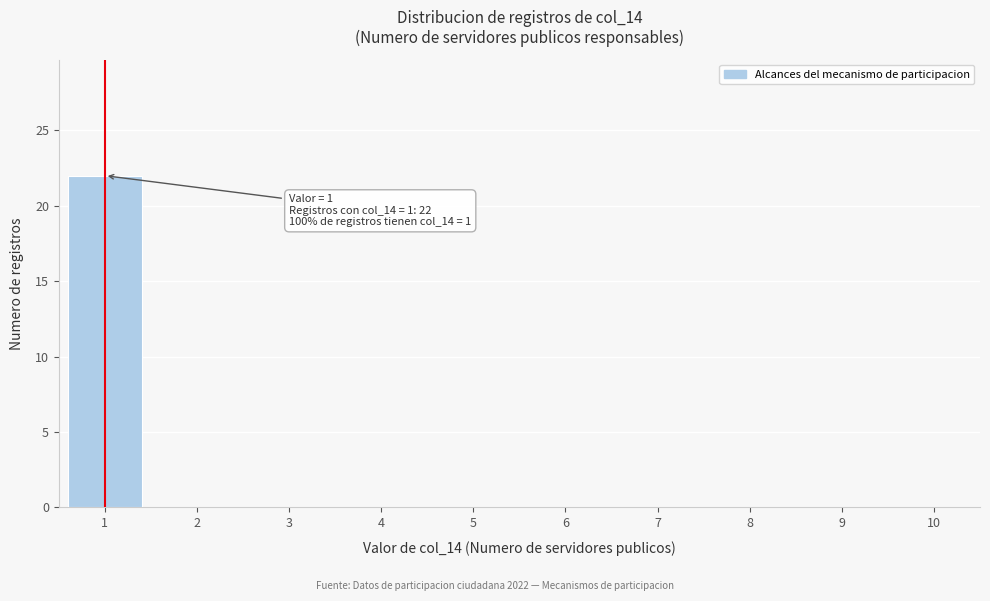

Over which range of the x-axis is the bar tallest?

0.5 to 1.5